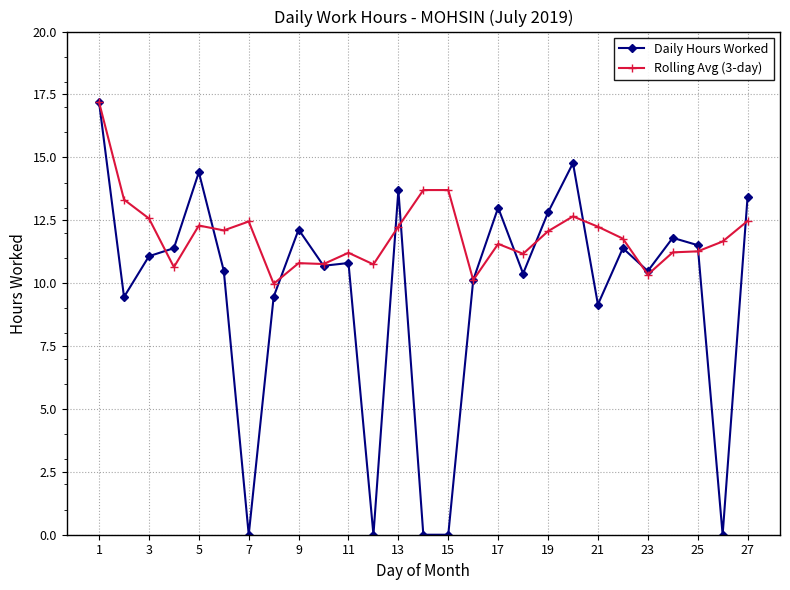

Which series has the largest total across all categories?

Rolling Avg (3-day)